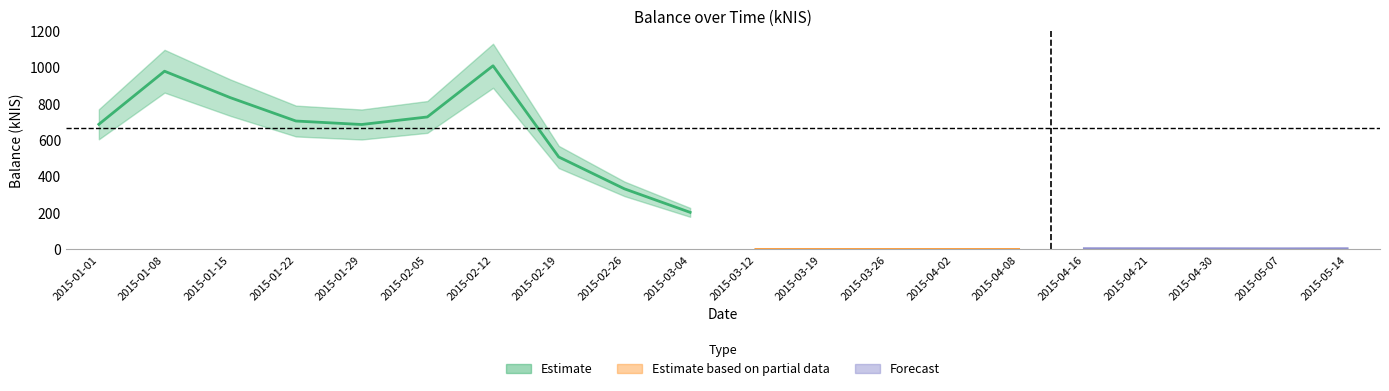

List the labels in order of value, largest first.

2015-02-12, 2015-01-08, 2015-01-15, 2015-02-05, 2015-01-22, 2015-01-01, 2015-01-29, 2015-02-19, 2015-02-26, 2015-03-04, 2015-04-16, 2015-05-14, 2015-04-21, 2015-04-30, 2015-05-07, 2015-03-12, 2015-03-19, 2015-03-26, 2015-04-02, 2015-04-08